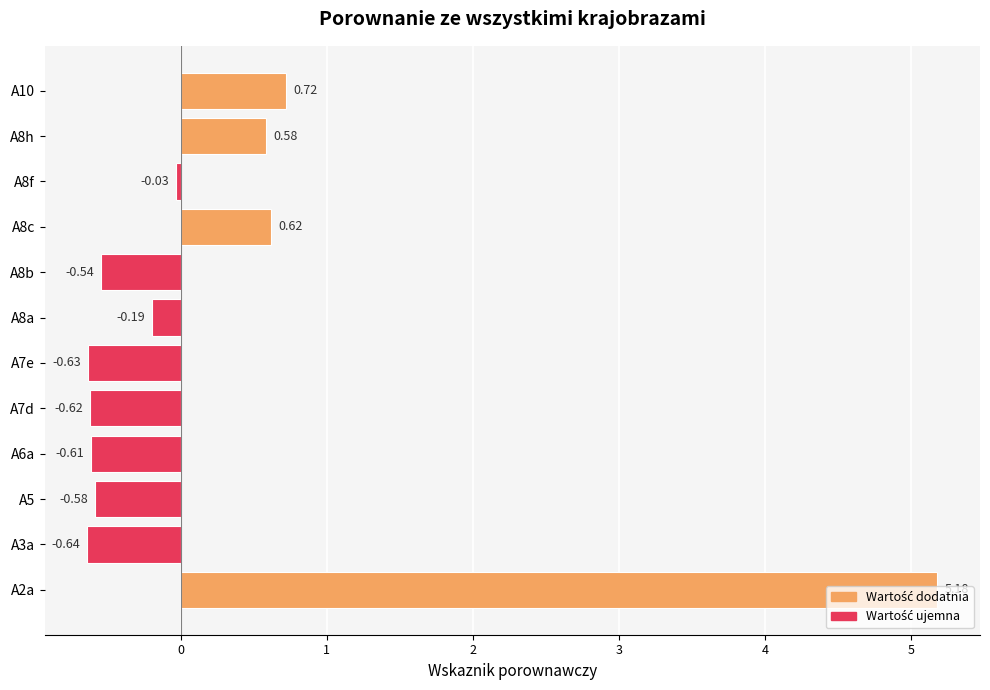

How many series are shown in this chart?

1